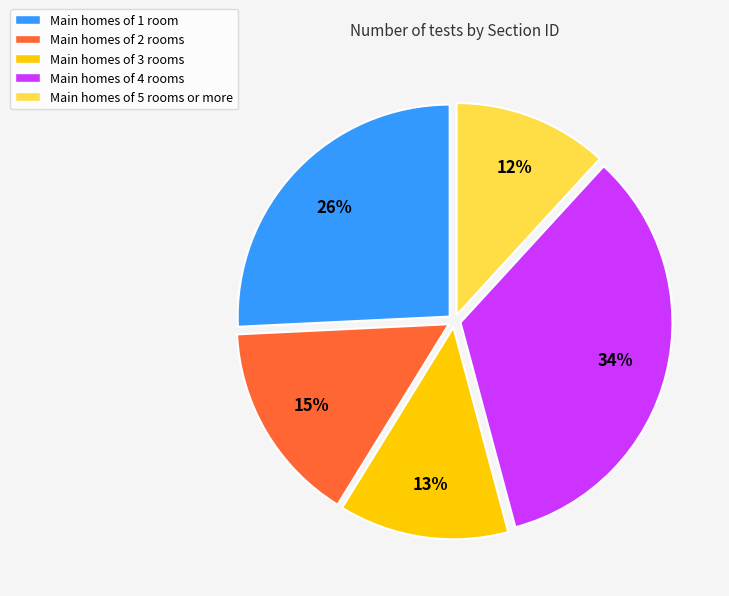

What percentage is the Main homes of 1 room slice, to the nearest percent?

26%